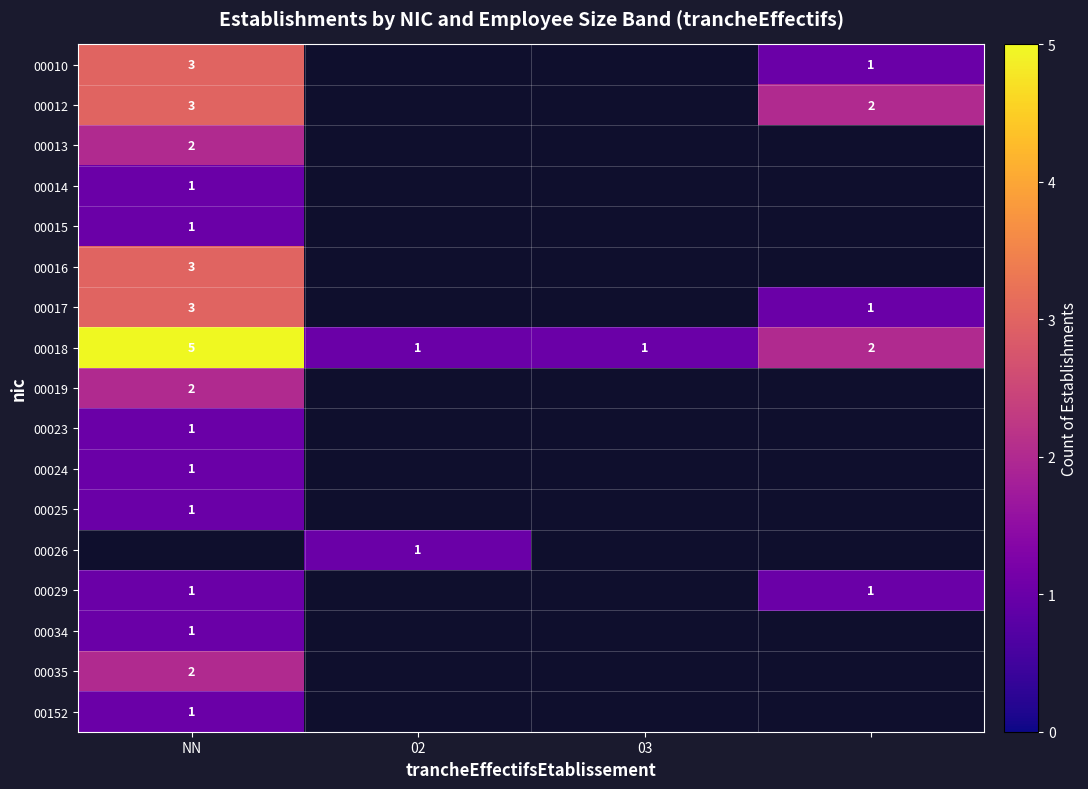

Is it true that 00016 equals 1 at NN?

False